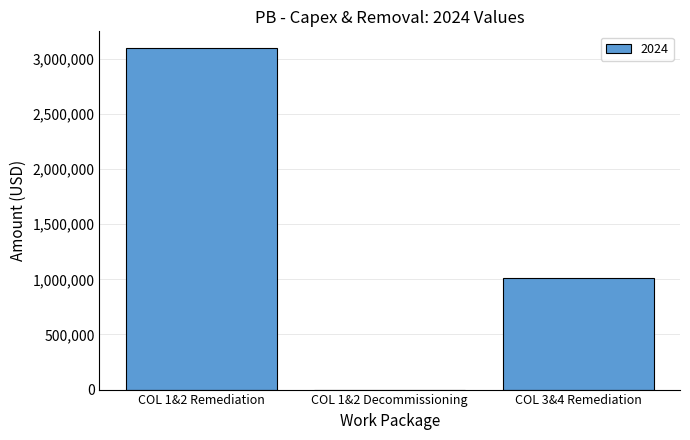

True or false: the data shows 1769233.7 at COL 3&4 Remediation.

False